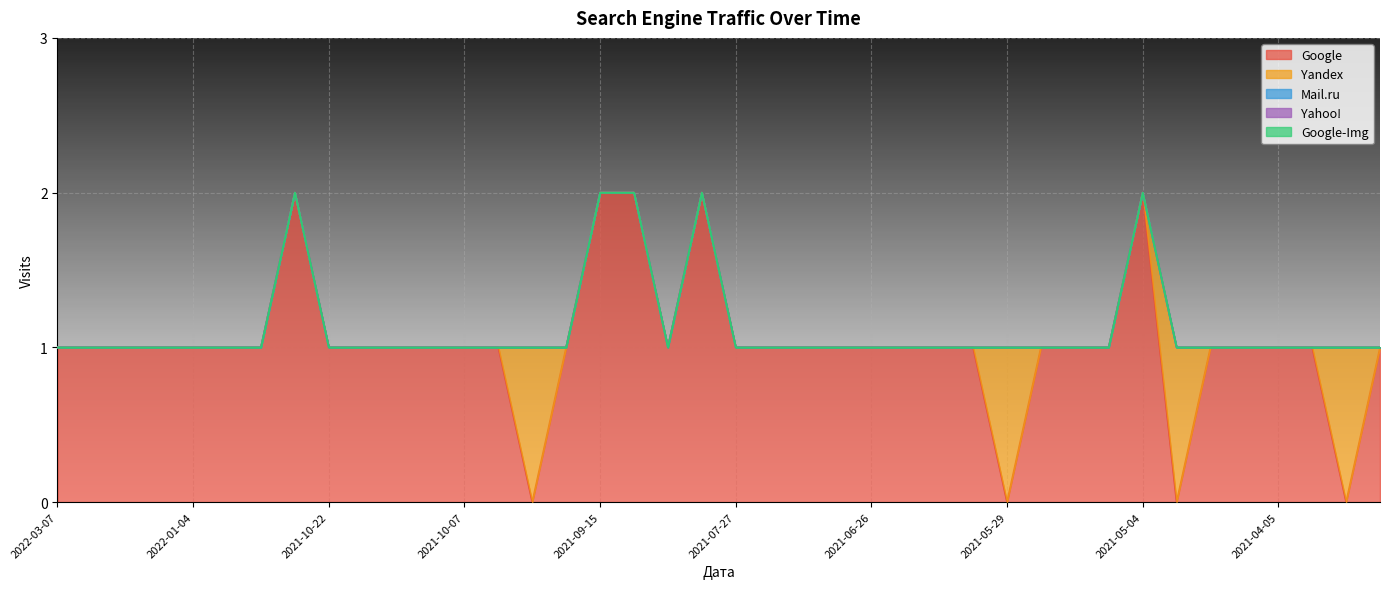

Reading left to right, what are all the values shown in this chart?

Google: 2022-03-07=1	2022-03-02=1	2022-02-26=1	2022-01-26=1	2022-01-04=1	2021-11-21=1	2021-11-10=1	2021-11-04=2	2021-10-22=1	2021-10-19=1	2021-10-14=1	2021-10-11=1	2021-10-07=1	2021-09-30=1	2021-09-26=0	2021-09-19=1	2021-09-15=2	2021-09-06=2	2021-08-14=1	2021-07-30=2	2021-07-27=1	2021-07-23=1	2021-07-20=1	2021-07-06=1	2021-06-26=1	2021-06-25=1	2021-06-14=1	2021-06-13=1	2021-05-29=0	2021-05-28=1	2021-05-11=1	2021-05-10=1	2021-05-04=2	2021-04-30=0	2021-04-17=1	2021-04-15=1	2021-04-05=1	2021-04-04=1	2021-03-13=0	2021-03-01=1
Yandex: 2022-03-07=0	2022-03-02=0	2022-02-26=0	2022-01-26=0	2022-01-04=0	2021-11-21=0	2021-11-10=0	2021-11-04=0	2021-10-22=0	2021-10-19=0	2021-10-14=0	2021-10-11=0	2021-10-07=0	2021-09-30=0	2021-09-26=1	2021-09-19=0	2021-09-15=0	2021-09-06=0	2021-08-14=0	2021-07-30=0	2021-07-27=0	2021-07-23=0	2021-07-20=0	2021-07-06=0	2021-06-26=0	2021-06-25=0	2021-06-14=0	2021-06-13=0	2021-05-29=1	2021-05-28=0	2021-05-11=0	2021-05-10=0	2021-05-04=0	2021-04-30=1	2021-04-17=0	2021-04-15=0	2021-04-05=0	2021-04-04=0	2021-03-13=1	2021-03-01=0
Mail.ru: 2022-03-07=0	2022-03-02=0	2022-02-26=0	2022-01-26=0	2022-01-04=0	2021-11-21=0	2021-11-10=0	2021-11-04=0	2021-10-22=0	2021-10-19=0	2021-10-14=0	2021-10-11=0	2021-10-07=0	2021-09-30=0	2021-09-26=0	2021-09-19=0	2021-09-15=0	2021-09-06=0	2021-08-14=0	2021-07-30=0	2021-07-27=0	2021-07-23=0	2021-07-20=0	2021-07-06=0	2021-06-26=0	2021-06-25=0	2021-06-14=0	2021-06-13=0	2021-05-29=0	2021-05-28=0	2021-05-11=0	2021-05-10=0	2021-05-04=0	2021-04-30=0	2021-04-17=0	2021-04-15=0	2021-04-05=0	2021-04-04=0	2021-03-13=0	2021-03-01=0
Yahoo!: 2022-03-07=0	2022-03-02=0	2022-02-26=0	2022-01-26=0	2022-01-04=0	2021-11-21=0	2021-11-10=0	2021-11-04=0	2021-10-22=0	2021-10-19=0	2021-10-14=0	2021-10-11=0	2021-10-07=0	2021-09-30=0	2021-09-26=0	2021-09-19=0	2021-09-15=0	2021-09-06=0	2021-08-14=0	2021-07-30=0	2021-07-27=0	2021-07-23=0	2021-07-20=0	2021-07-06=0	2021-06-26=0	2021-06-25=0	2021-06-14=0	2021-06-13=0	2021-05-29=0	2021-05-28=0	2021-05-11=0	2021-05-10=0	2021-05-04=0	2021-04-30=0	2021-04-17=0	2021-04-15=0	2021-04-05=0	2021-04-04=0	2021-03-13=0	2021-03-01=0
Google-Img: 2022-03-07=0	2022-03-02=0	2022-02-26=0	2022-01-26=0	2022-01-04=0	2021-11-21=0	2021-11-10=0	2021-11-04=0	2021-10-22=0	2021-10-19=0	2021-10-14=0	2021-10-11=0	2021-10-07=0	2021-09-30=0	2021-09-26=0	2021-09-19=0	2021-09-15=0	2021-09-06=0	2021-08-14=0	2021-07-30=0	2021-07-27=0	2021-07-23=0	2021-07-20=0	2021-07-06=0	2021-06-26=0	2021-06-25=0	2021-06-14=0	2021-06-13=0	2021-05-29=0	2021-05-28=0	2021-05-11=0	2021-05-10=0	2021-05-04=0	2021-04-30=0	2021-04-17=0	2021-04-15=0	2021-04-05=0	2021-04-04=0	2021-03-13=0	2021-03-01=0